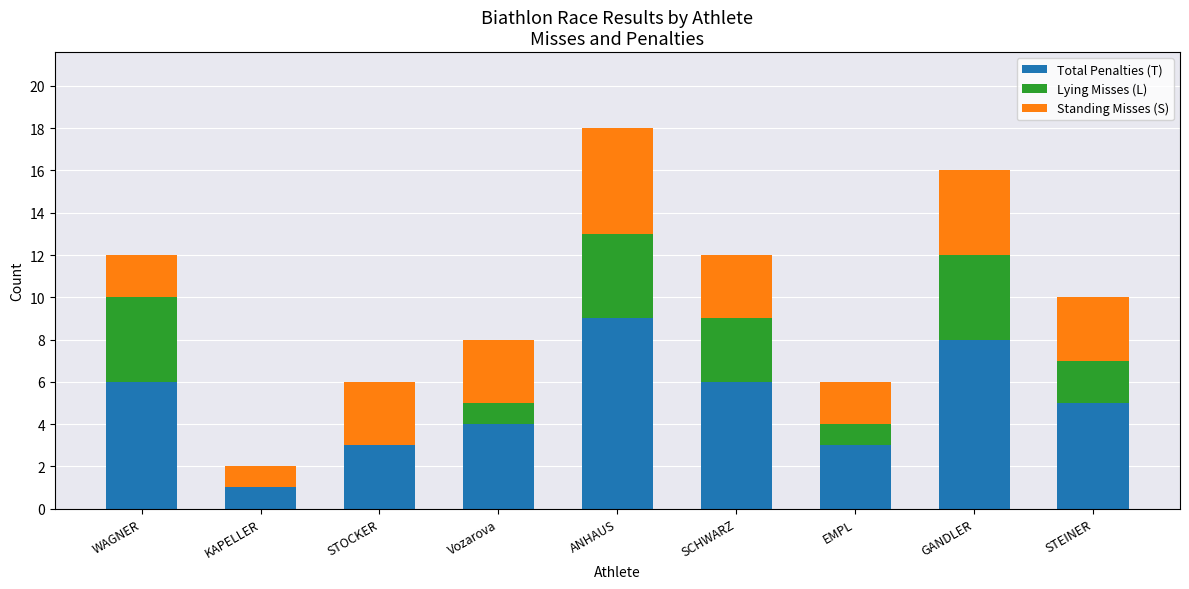

The value of Total Penalties (T) at KAPELLER is 1. True or false?

True